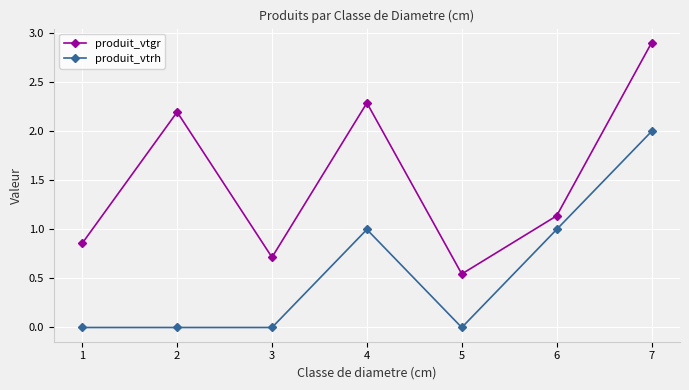

The value of produit_vtrh at 2 is 1.1. True or false?

False